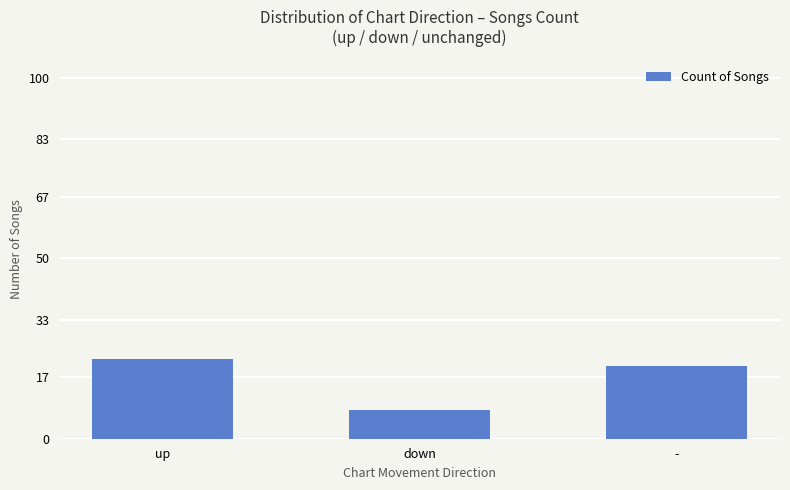

What is the label of the 1st bar from the left?

up